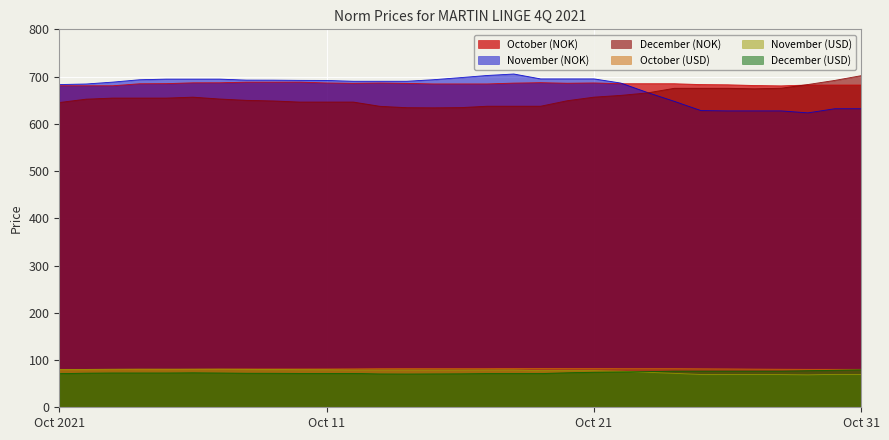

At which label is October (NOK) closest to 684?

14